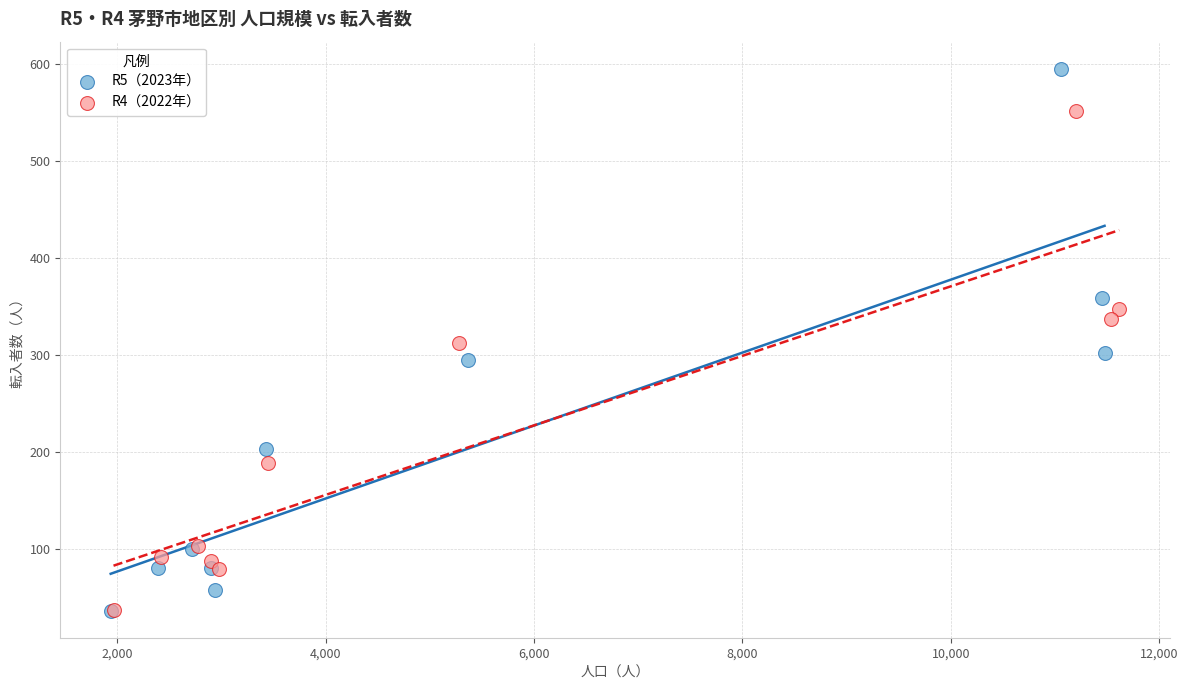

Which series has the largest Y range (max minus min)?

R5（2023年）